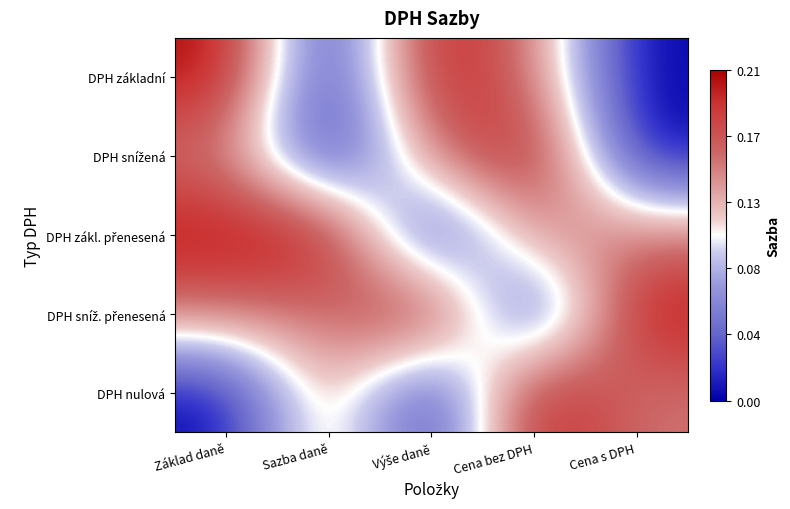

Between Sazba daně and Výše daně, which series saw the biggest shift?

DPH základní